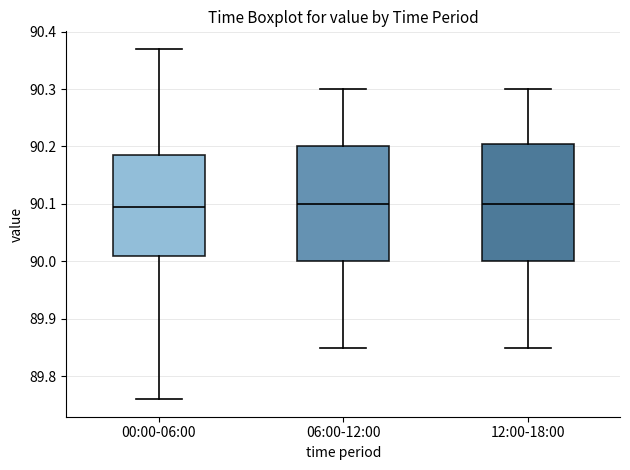

Reading left to right, transcribe this box plot: for each box, give where its median line is, the range the box spans, and where its two whiskers end, as read against the y-axis. The values are not printed on the chart, so give them approximately, as read against the axis.

00:00-06:00: median 90.10, box 90.01 to 90.19, whiskers 89.76 to 90.37
06:00-12:00: median 90.10, box 90.00 to 90.20, whiskers 89.85 to 90.30
12:00-18:00: median 90.10, box 90.00 to 90.21, whiskers 89.85 to 90.30